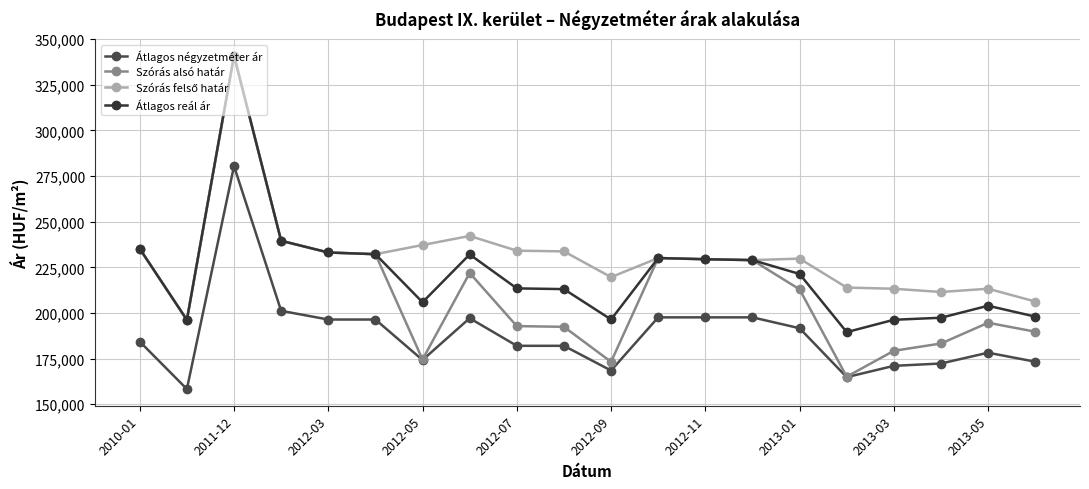

List the series in order of their overall mean, highest first.

Szórás felső határ, Átlagos reál ár, Szórás alsó határ, Átlagos négyzetméter ár